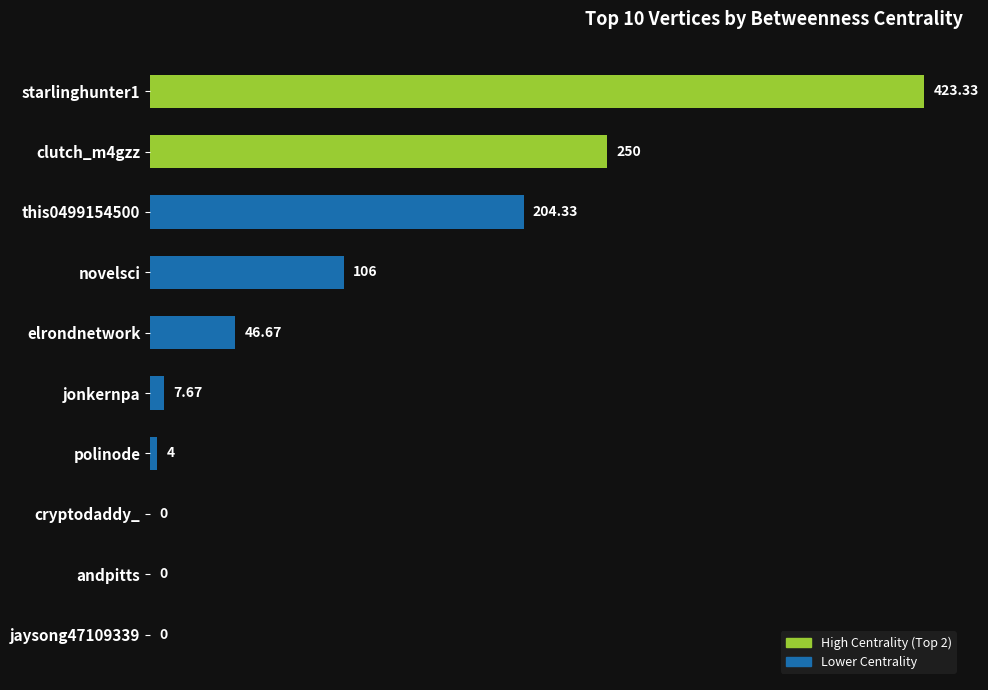

Which has a higher value, novelsci or this0499154500?

this0499154500